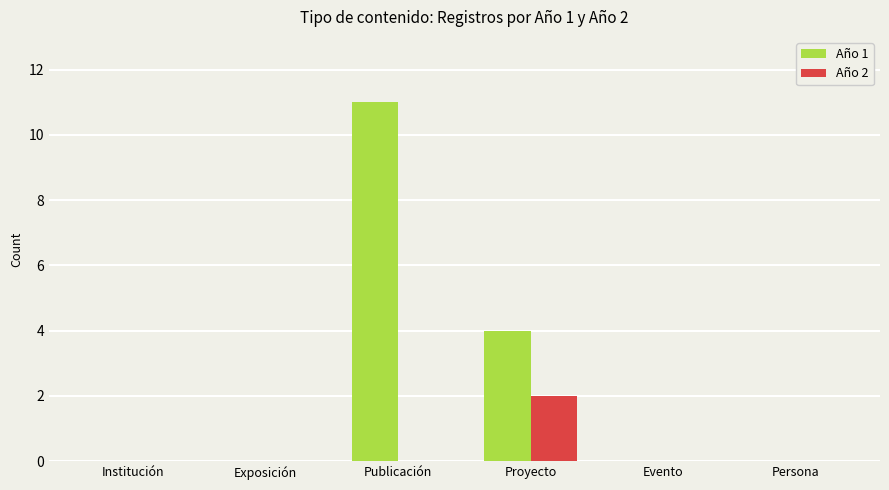

Reading left to right, extract all data points from this chart.

Año 1: 0	0	11	4	0	0
Año 2: 0	0	0	2	0	0